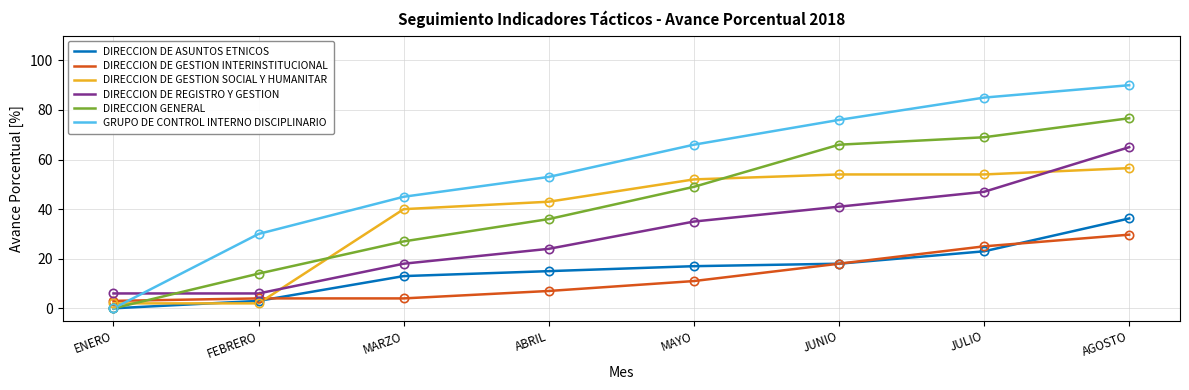

What is the difference between the maximum and minimum values in the DIRECCION DE REGISTRO Y GESTION series?

59.0